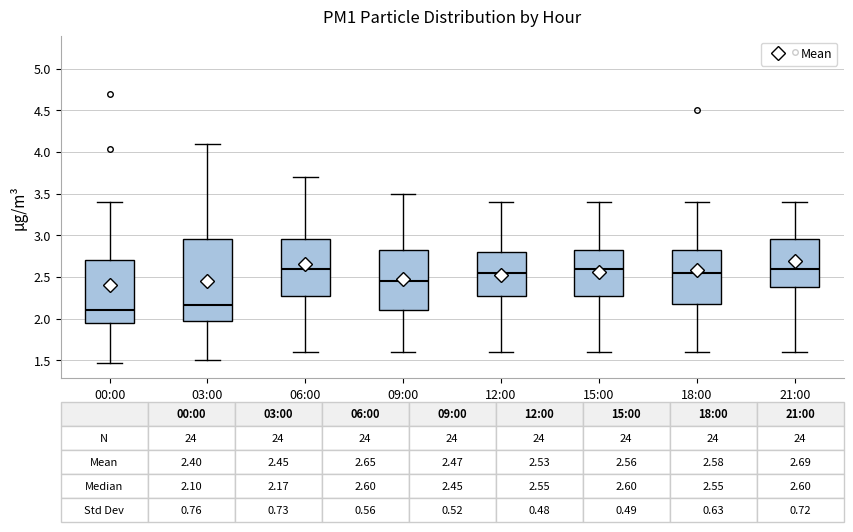

Comparing the boxes themselves (not the whiskers), which one is the tallest?

03:00